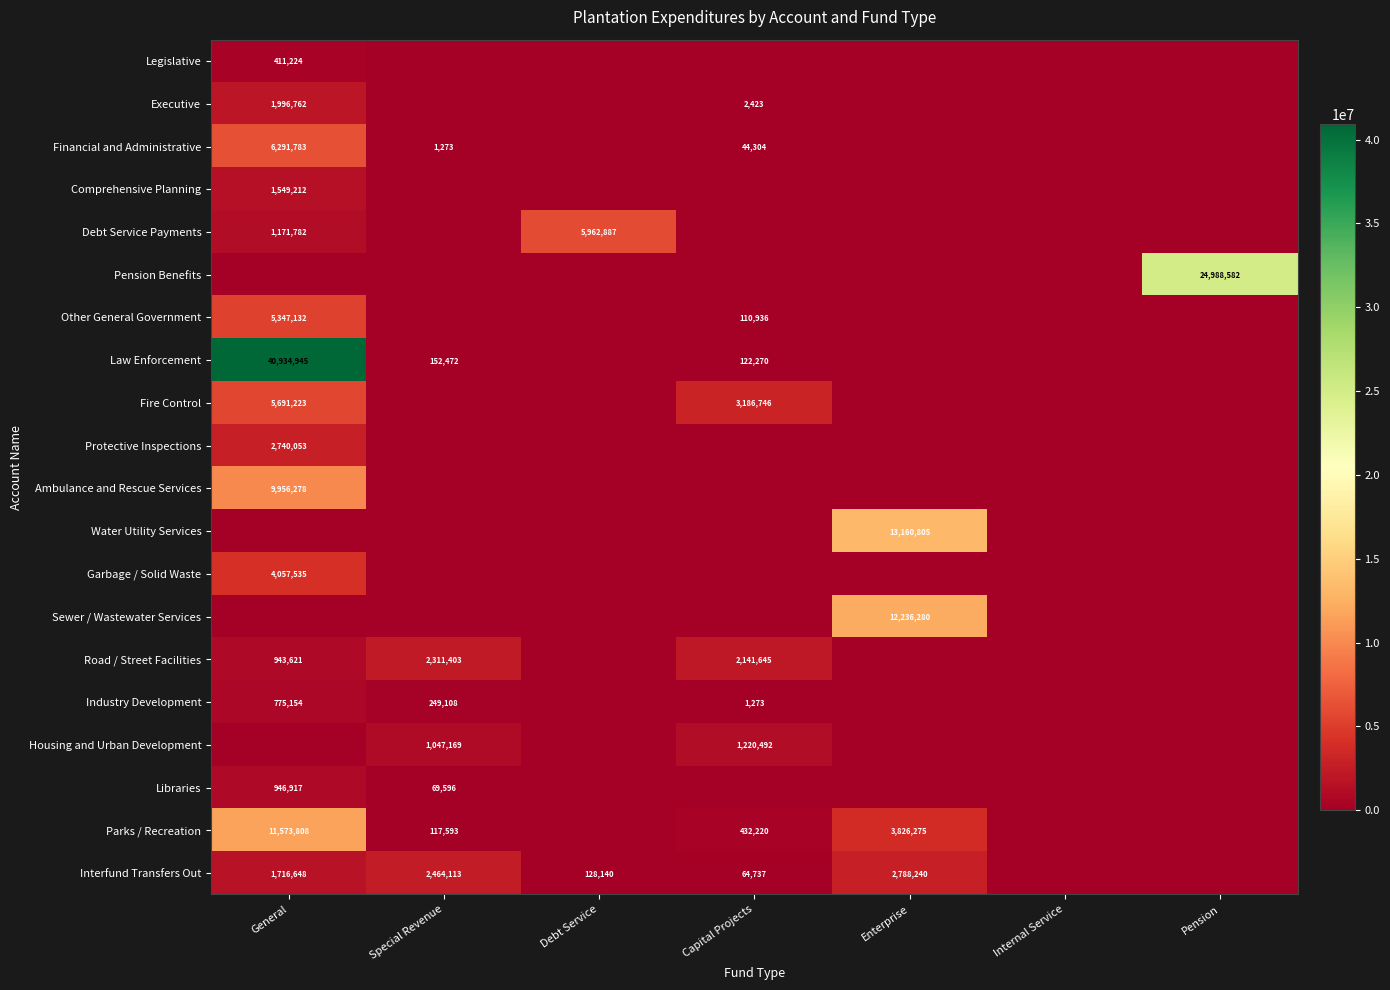

At how many categories does at least one series exceed 16379894?

2